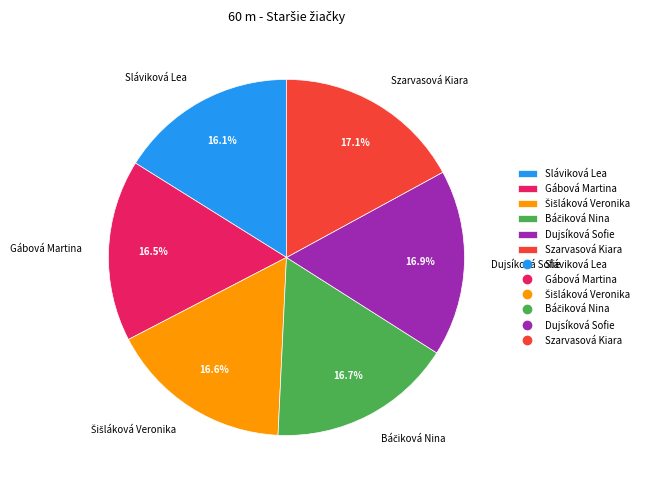

Approximately how many times larger is the value at Sláviková Lea compared to Szarvasová Kiara?

0.9